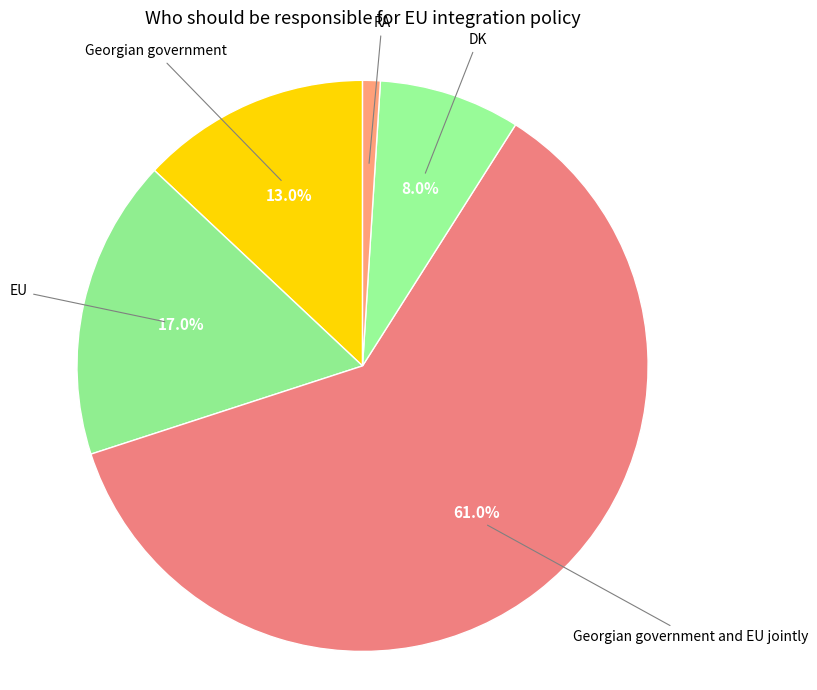

What is the largest slice in the pie chart?

Georgian government and EU jointly